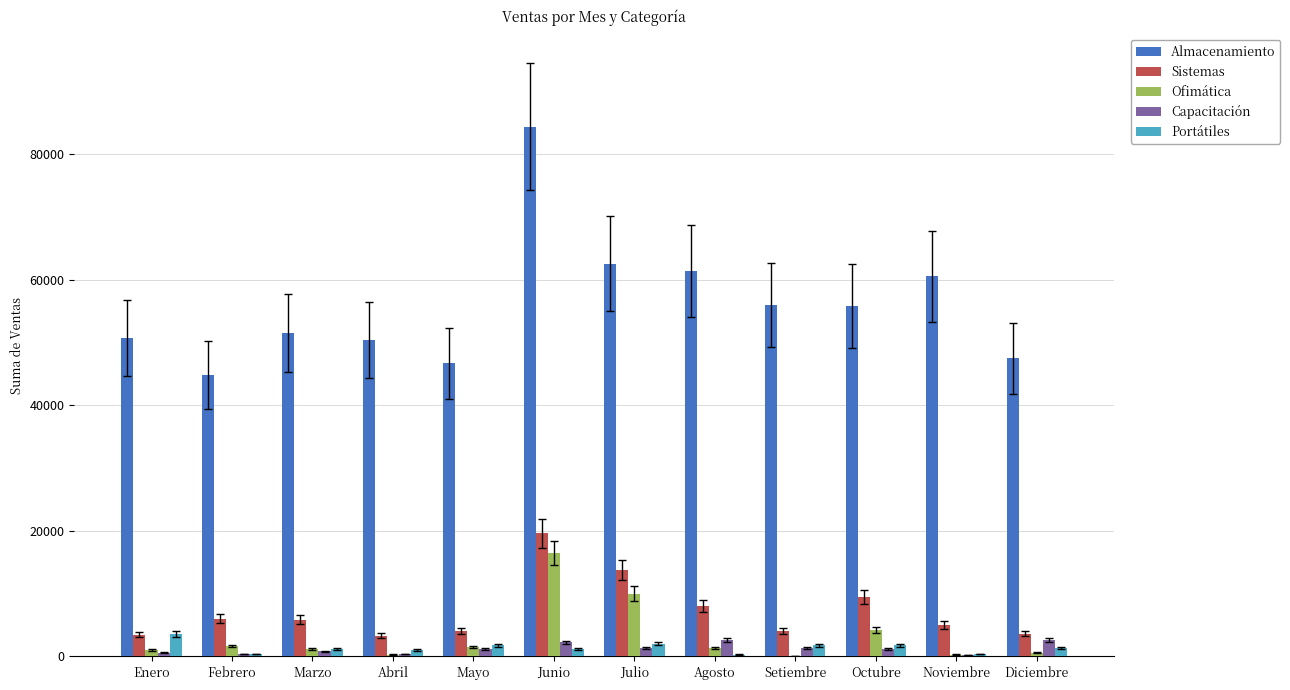

Where does the Sistemas series first go above 5850?

Febrero